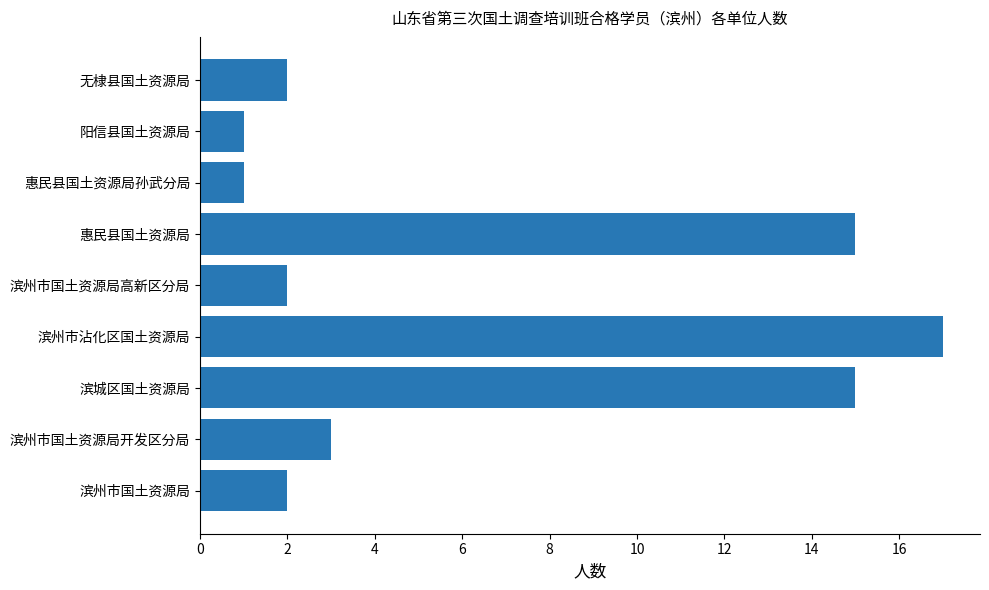

What is the maximum value shown in the chart?

17